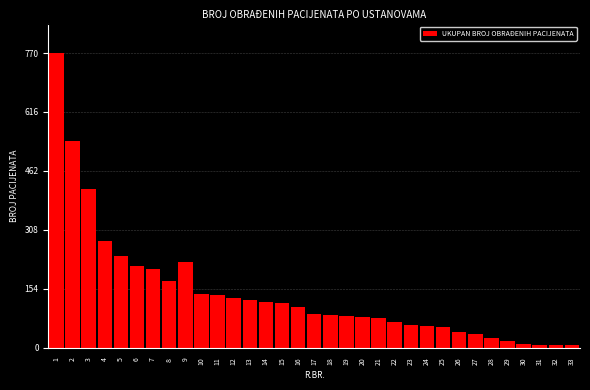

What is the difference between the second highest and second lowest values?

532